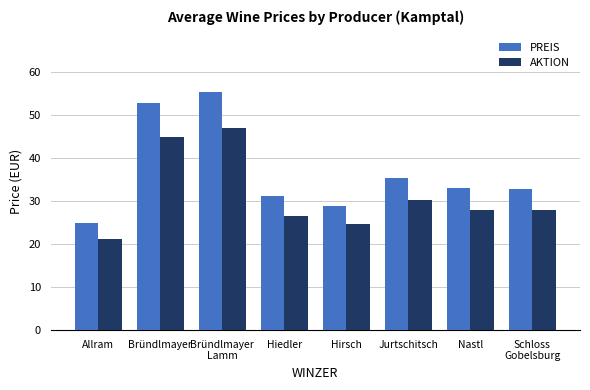

The value of PREIS at Schloss
Gobelsburg is 15.9. True or false?

False